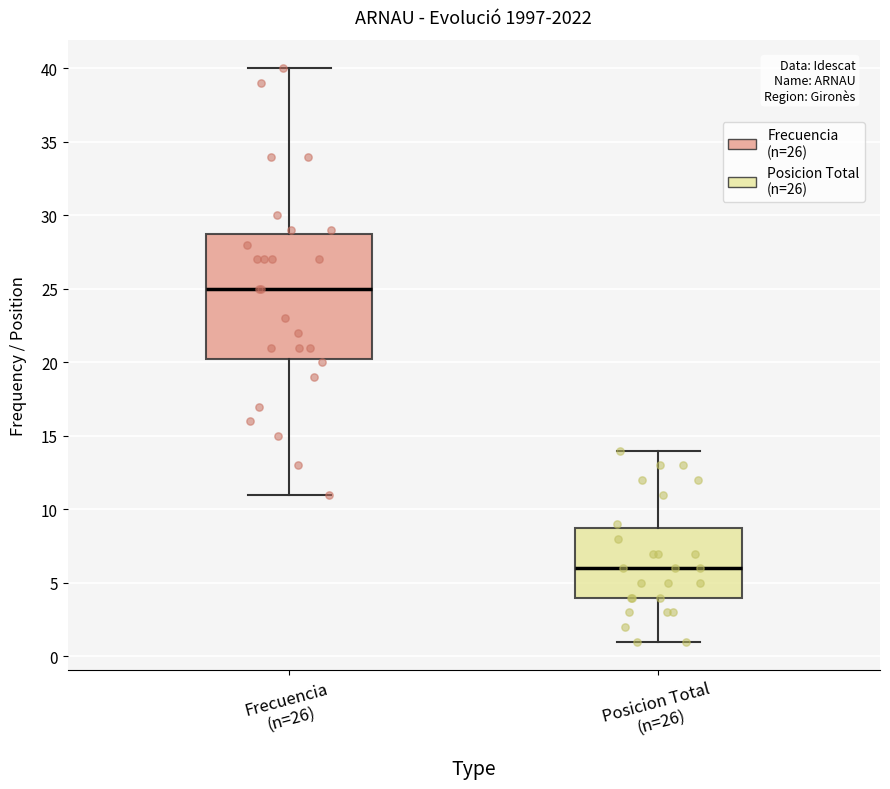

Where does the median line of the box for Posicion Total (n=26) sit on the y-axis? The values are not printed on the chart, so give them approximately, as read against the axis.

6.0